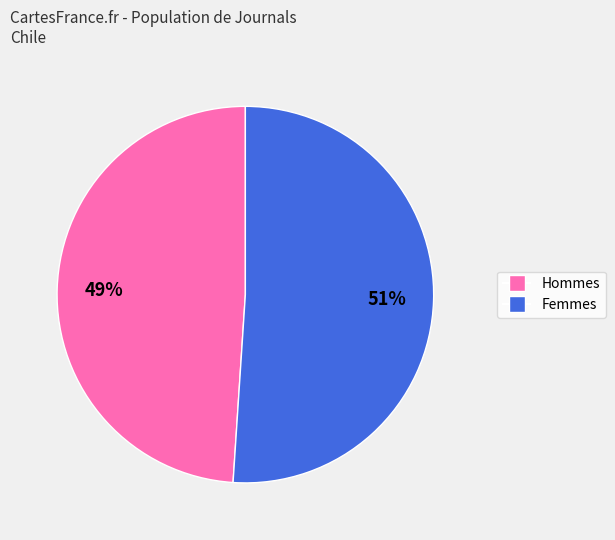

To the nearest percent, what is the average slice percentage?

50%